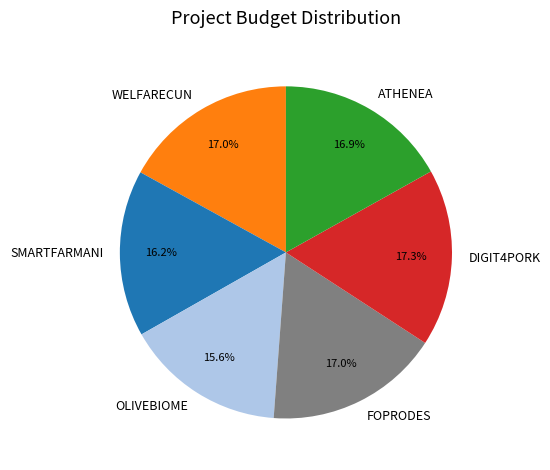

What is the total percentage of OLIVEBIOME and DIGIT4PORK?

32.9%